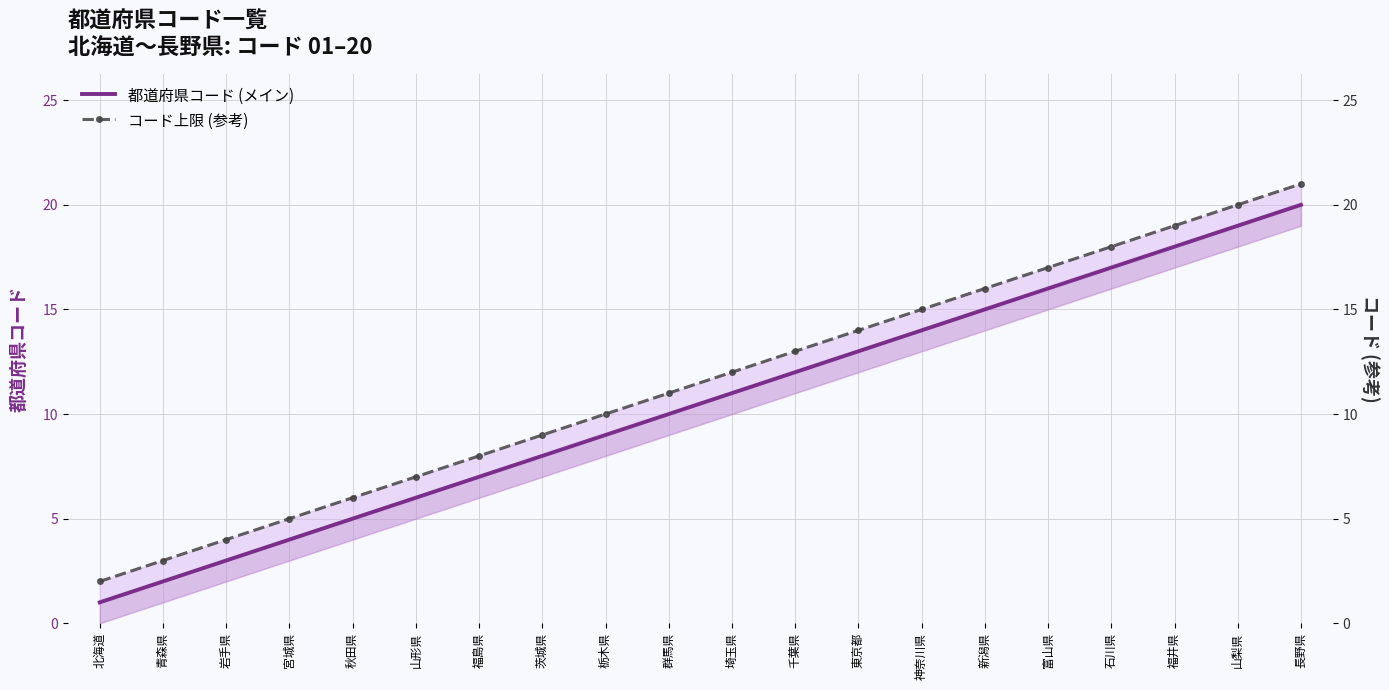

What is the label of the 12th point from the right?

栃木県